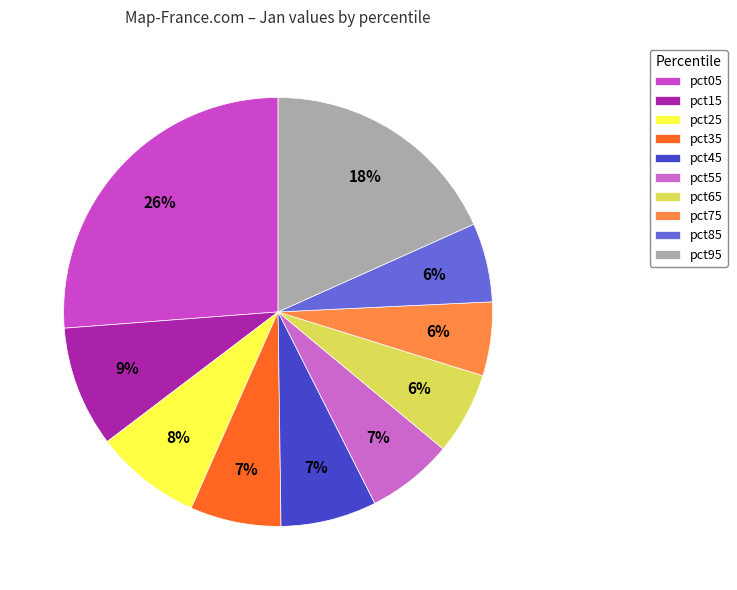

How many segments does this pie chart have?

10